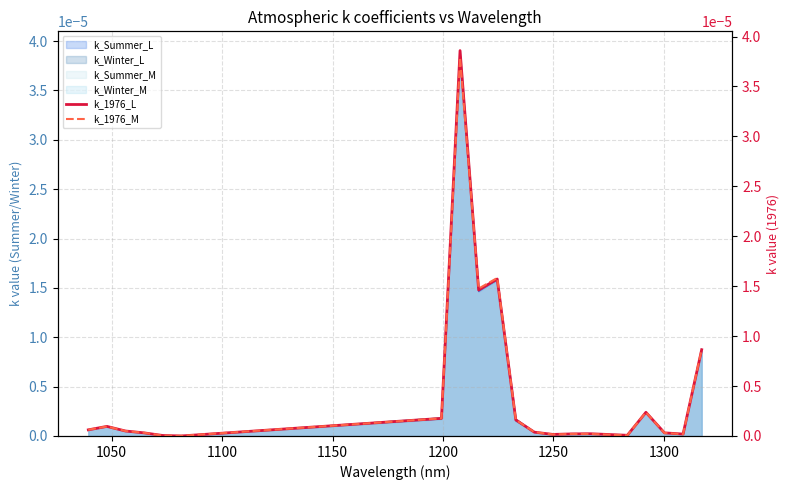

The k_1976_L series shows 0.0 at 8. True or false?

False